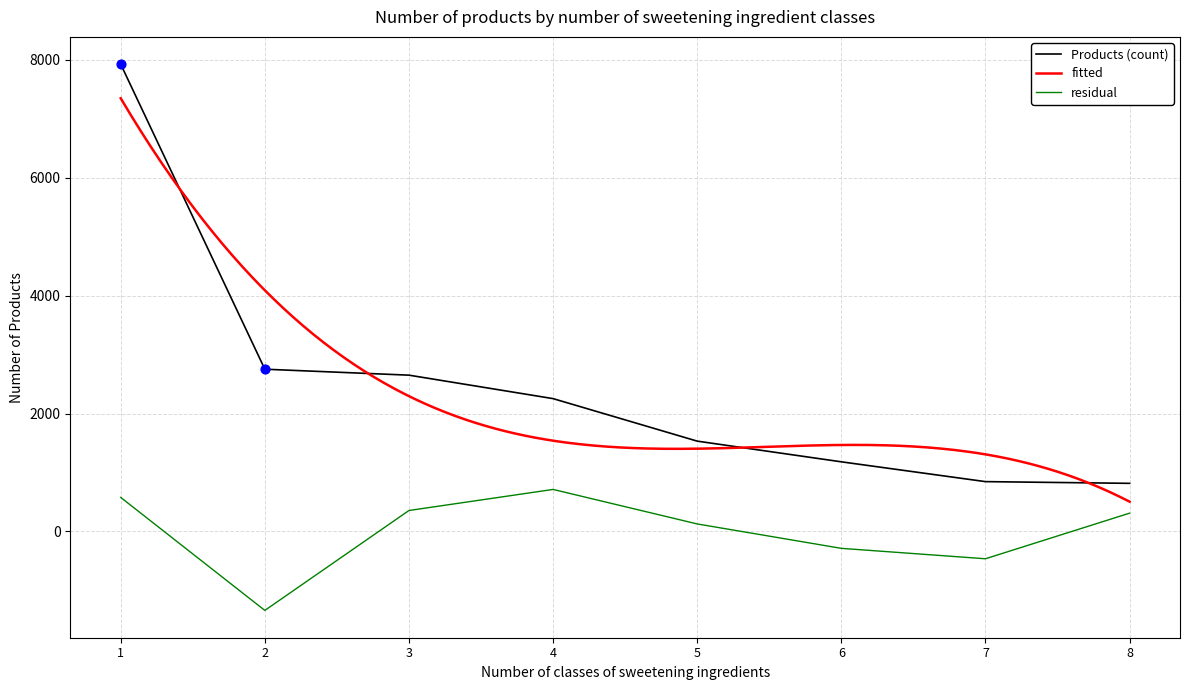

What is the ratio of the value at 5 to the value at 6?

1.3